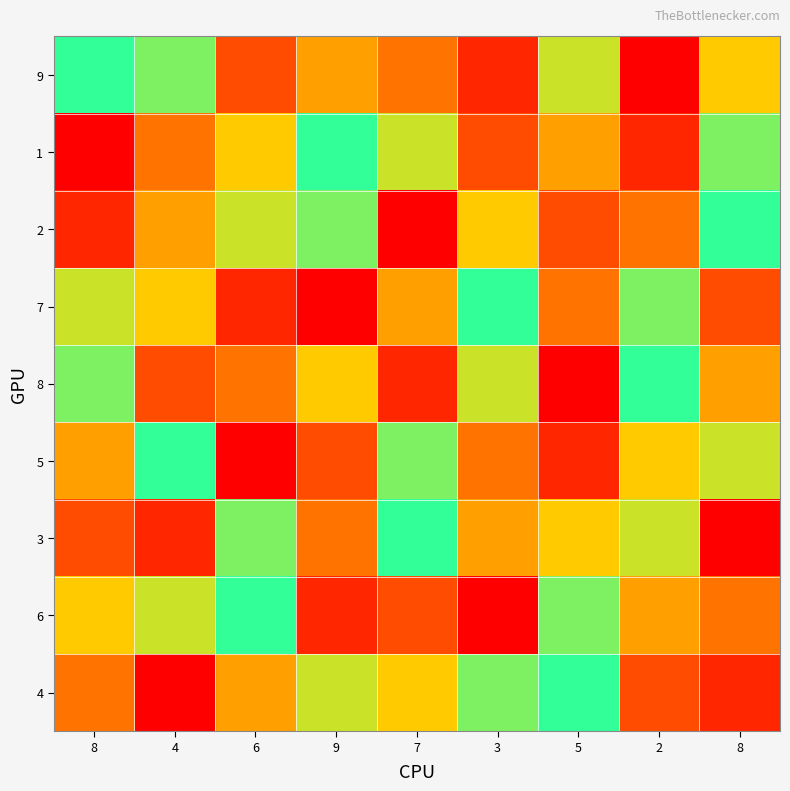

What is the total value across all series at 6?

45